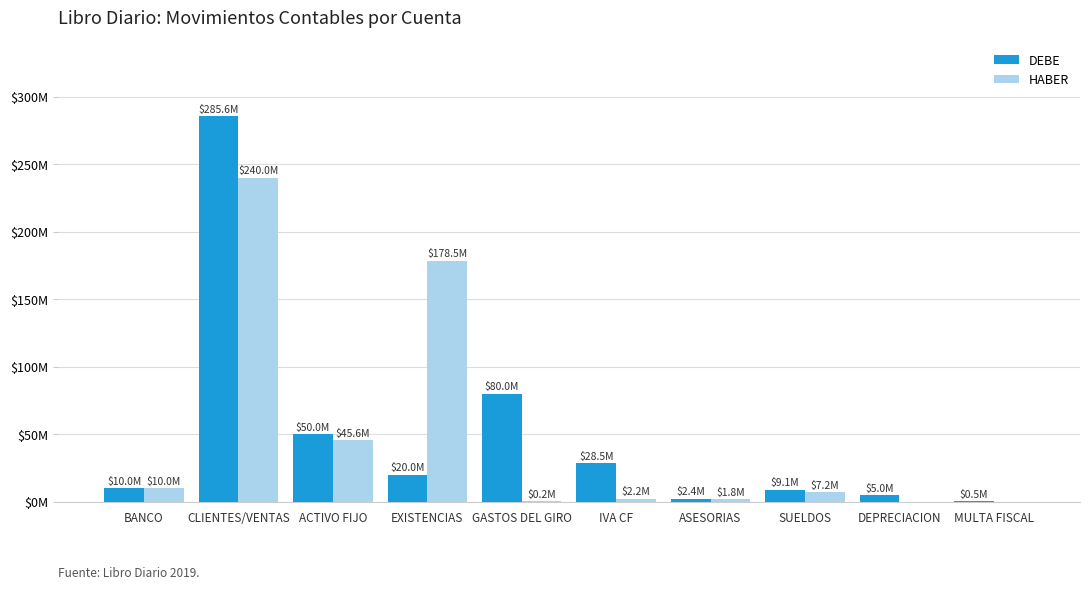

At which category is the sum across all series the highest?

CLIENTES/VENTAS